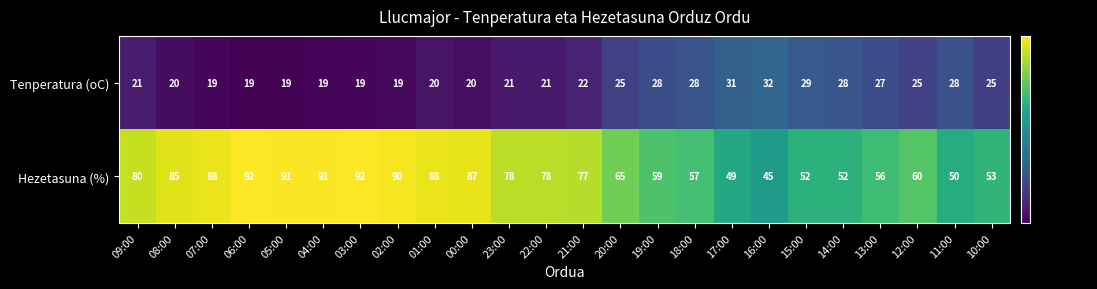

Rank the series at 11:00 from highest to lowest value.

Hezetasuna (%), Tenperatura (oC)